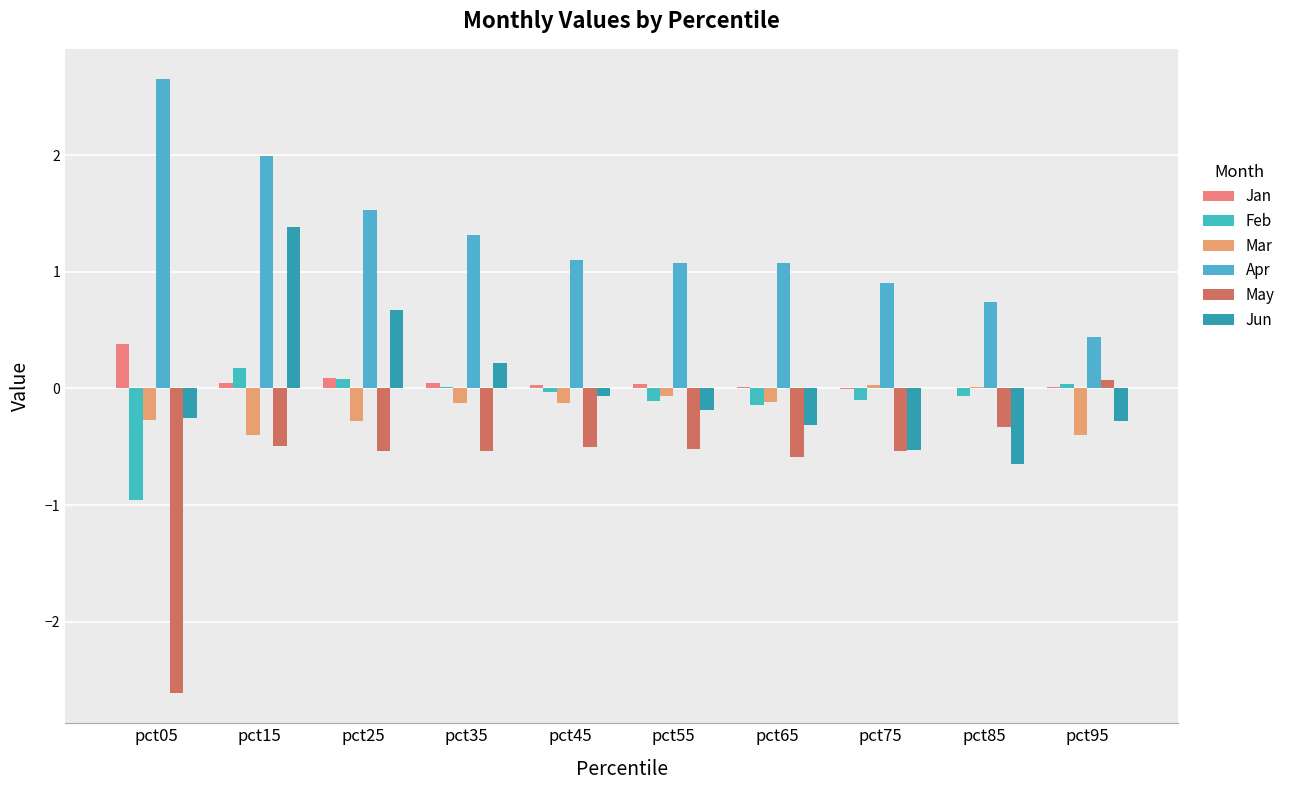

Reading left to right, what are all the values shown in this chart?

Jan: pct05=0.4	pct15=0.0	pct25=0.1	pct35=0.0	pct45=0.0	pct55=0.0	pct65=0.0	pct75=-0.0	pct85=-0.0	pct95=0.0
Feb: pct05=-1.0	pct15=0.2	pct25=0.1	pct35=0.0	pct45=-0.0	pct55=-0.1	pct65=-0.1	pct75=-0.1	pct85=-0.1	pct95=0.0
Mar: pct05=-0.3	pct15=-0.4	pct25=-0.3	pct35=-0.1	pct45=-0.1	pct55=-0.1	pct65=-0.1	pct75=0.0	pct85=0.0	pct95=-0.4
Apr: pct05=2.6	pct15=2.0	pct25=1.5	pct35=1.3	pct45=1.1	pct55=1.1	pct65=1.1	pct75=0.9	pct85=0.7	pct95=0.4
May: pct05=-2.6	pct15=-0.5	pct25=-0.5	pct35=-0.5	pct45=-0.5	pct55=-0.5	pct65=-0.6	pct75=-0.5	pct85=-0.3	pct95=0.1
Jun: pct05=-0.3	pct15=1.4	pct25=0.7	pct35=0.2	pct45=-0.1	pct55=-0.2	pct65=-0.3	pct75=-0.5	pct85=-0.6	pct95=-0.3